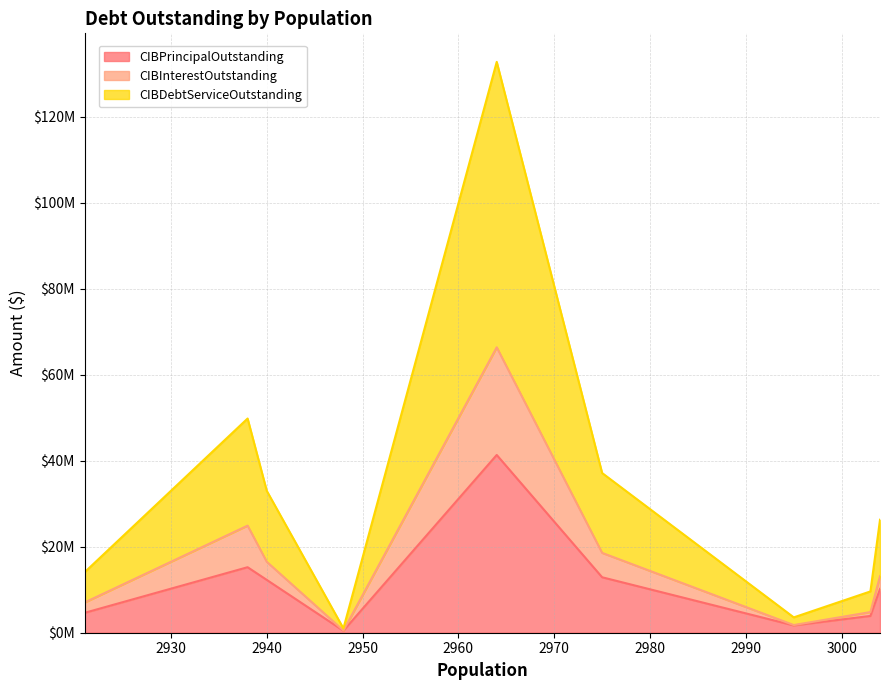

At which category does CIBInterestOutstanding reach its first local peak?

2938